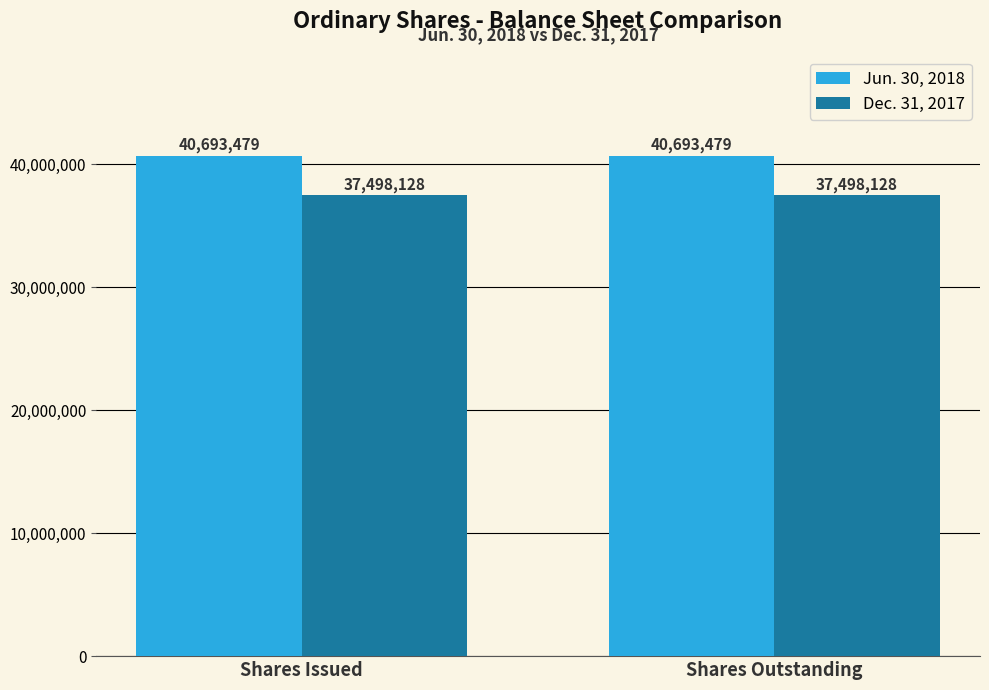

What value does the Dec. 31, 2017 series have at Shares Issued?

37498128